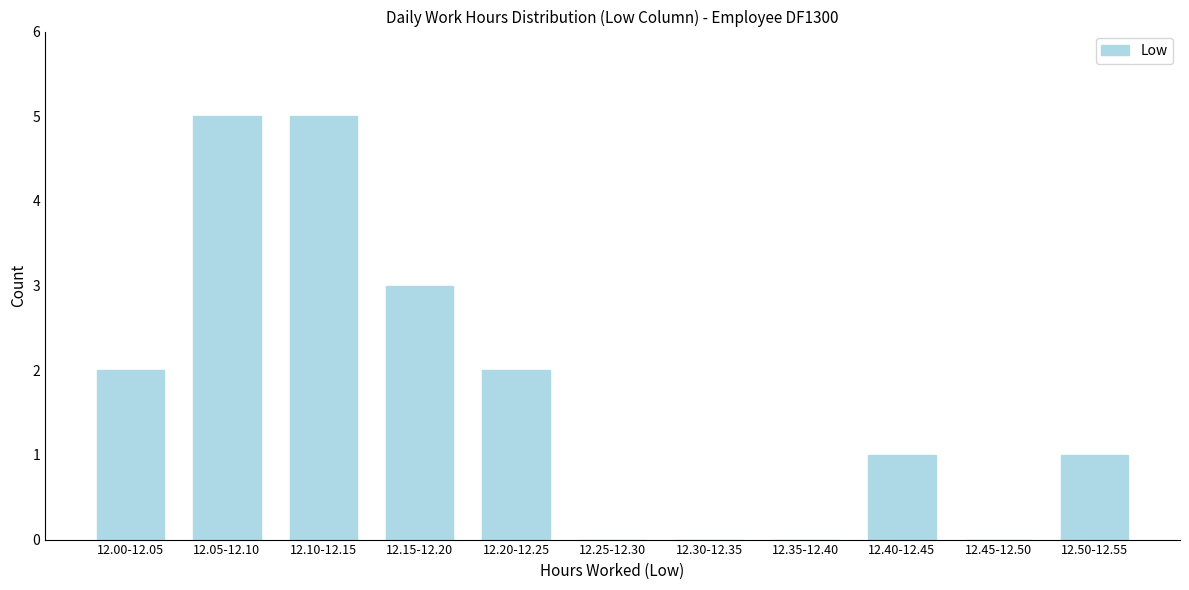

Reading left to right, transcribe all the data shown in this chart.

12.00-12.05=2	12.05-12.10=5	12.10-12.15=5	12.15-12.20=3	12.20-12.25=2	12.25-12.30=0	12.30-12.35=0	12.35-12.40=0	12.40-12.45=1	12.45-12.50=0	12.50-12.55=1